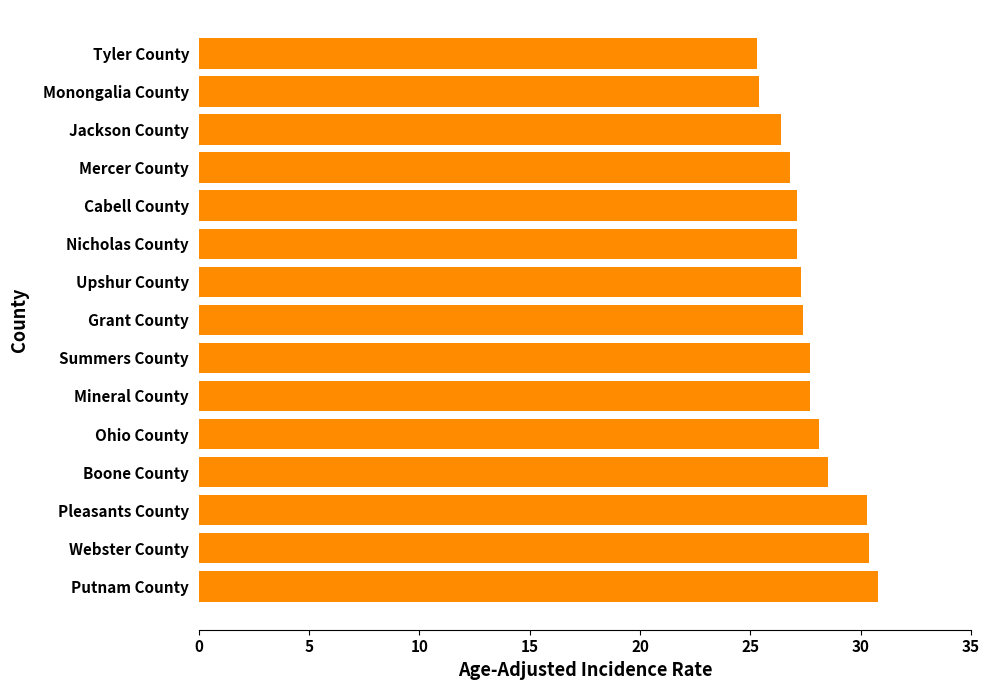

What is the change in value from Nicholas County to Monongalia County?

-1.7